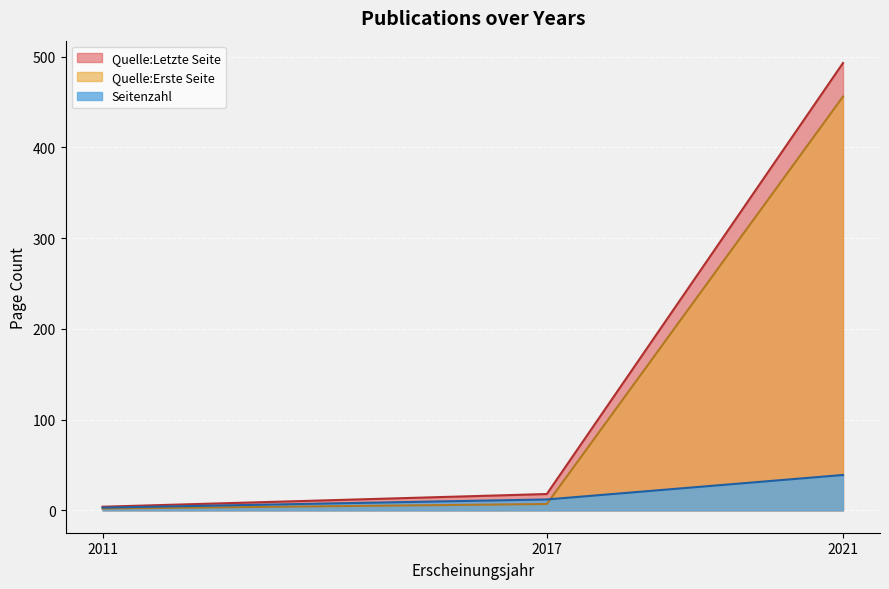

What is the minimum value for Seitenzahl?

3